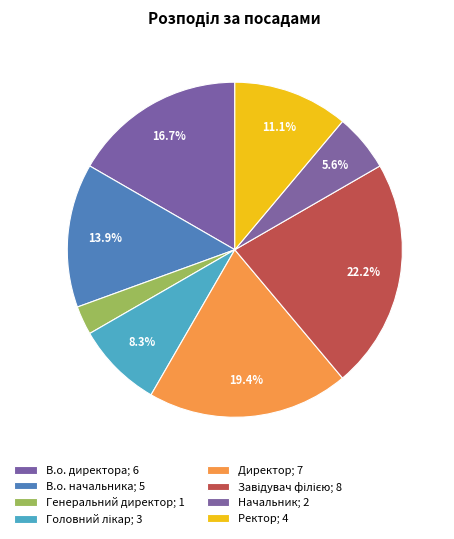

Do В.о. начальника and Генеральний директор together represent more than half of the pie?

No